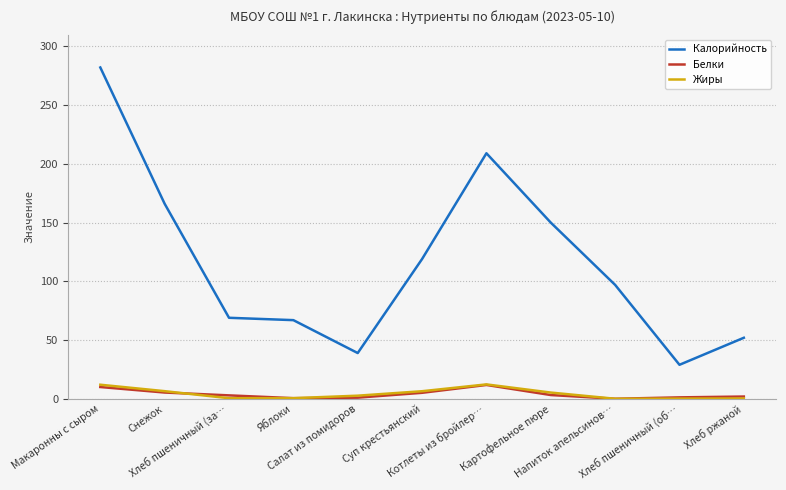

Which series has the largest total across all categories?

Калорийность